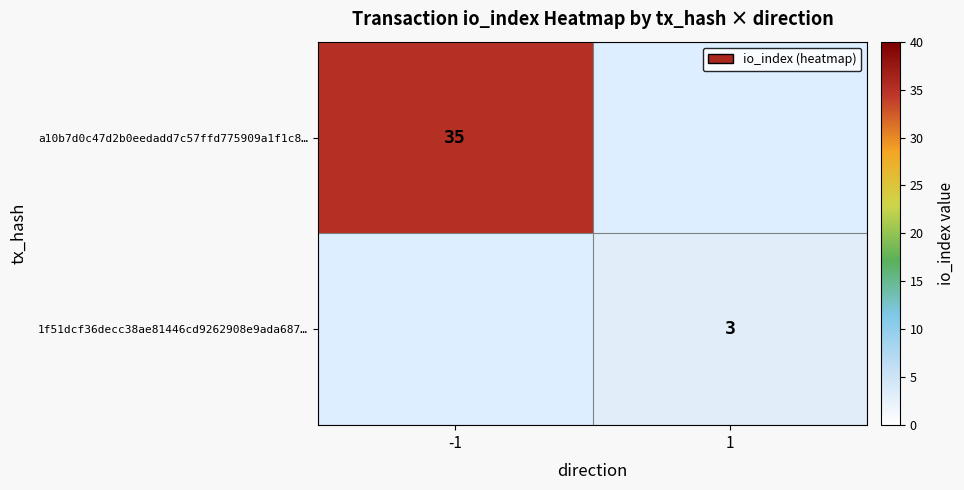

What is the spread (max minus min) of values at 1?

3